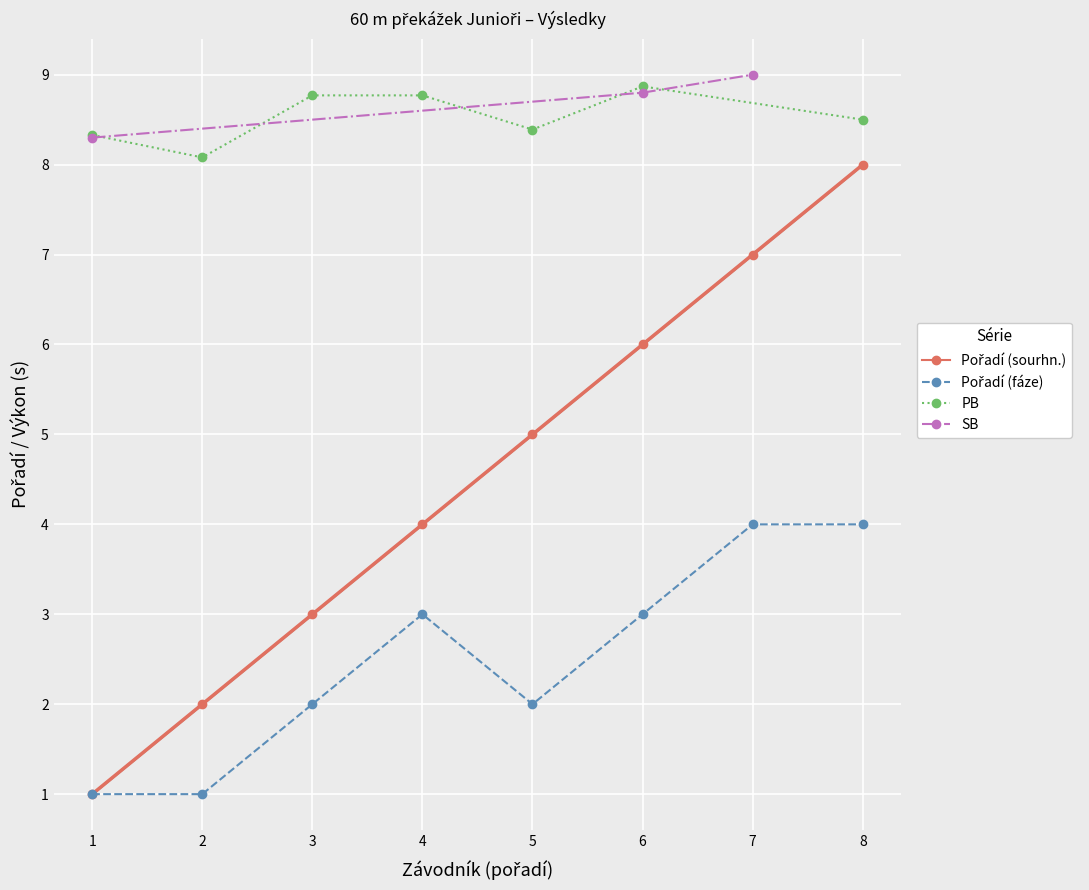

Is this an area chart (filled region under the line)?

No